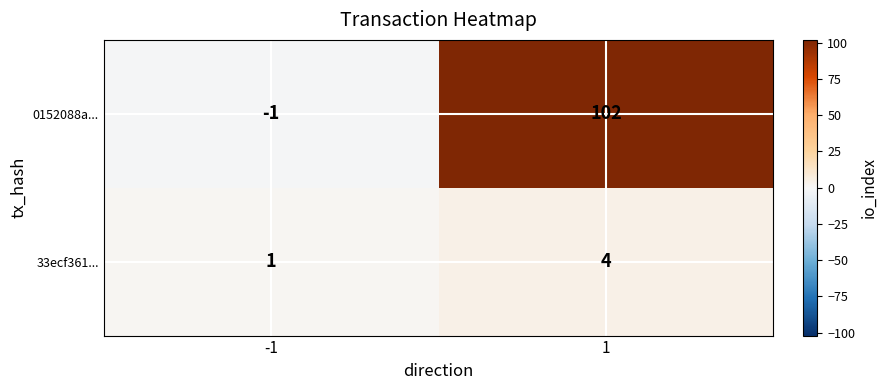

At -1, list the series in order from smallest to largest.

0152088a..., 33ecf361...